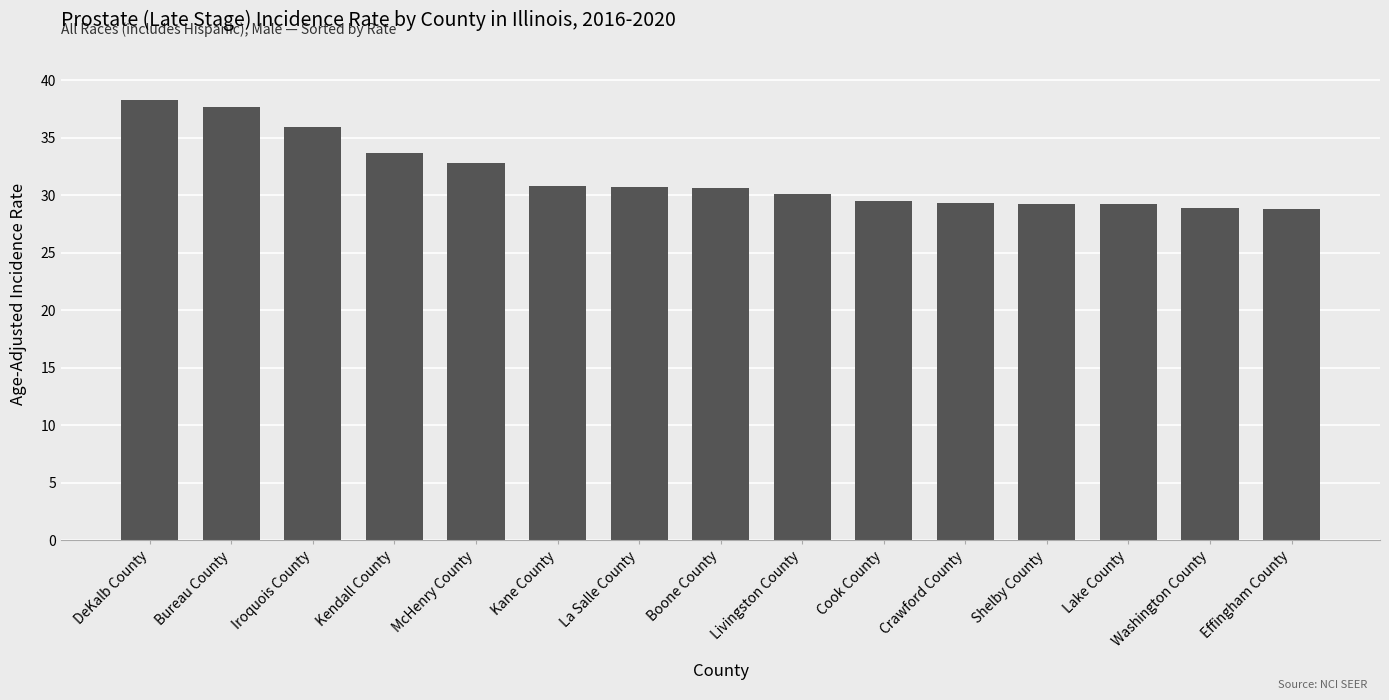

What is the ratio of the value at DeKalb County to the value at Livingston County?

1.3